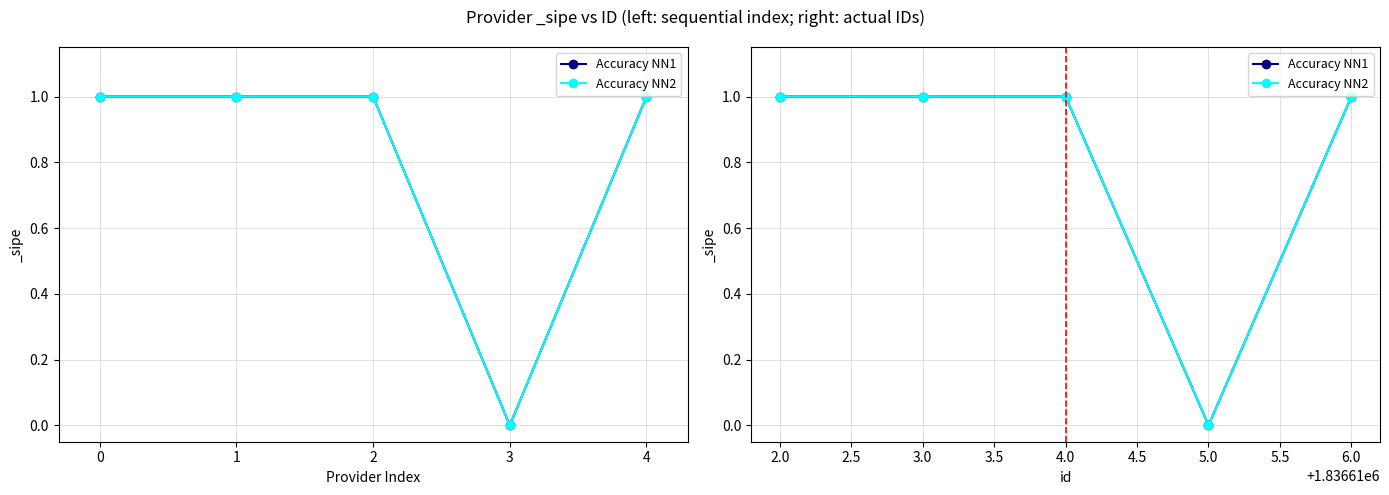

What is the greatest value displayed?

1